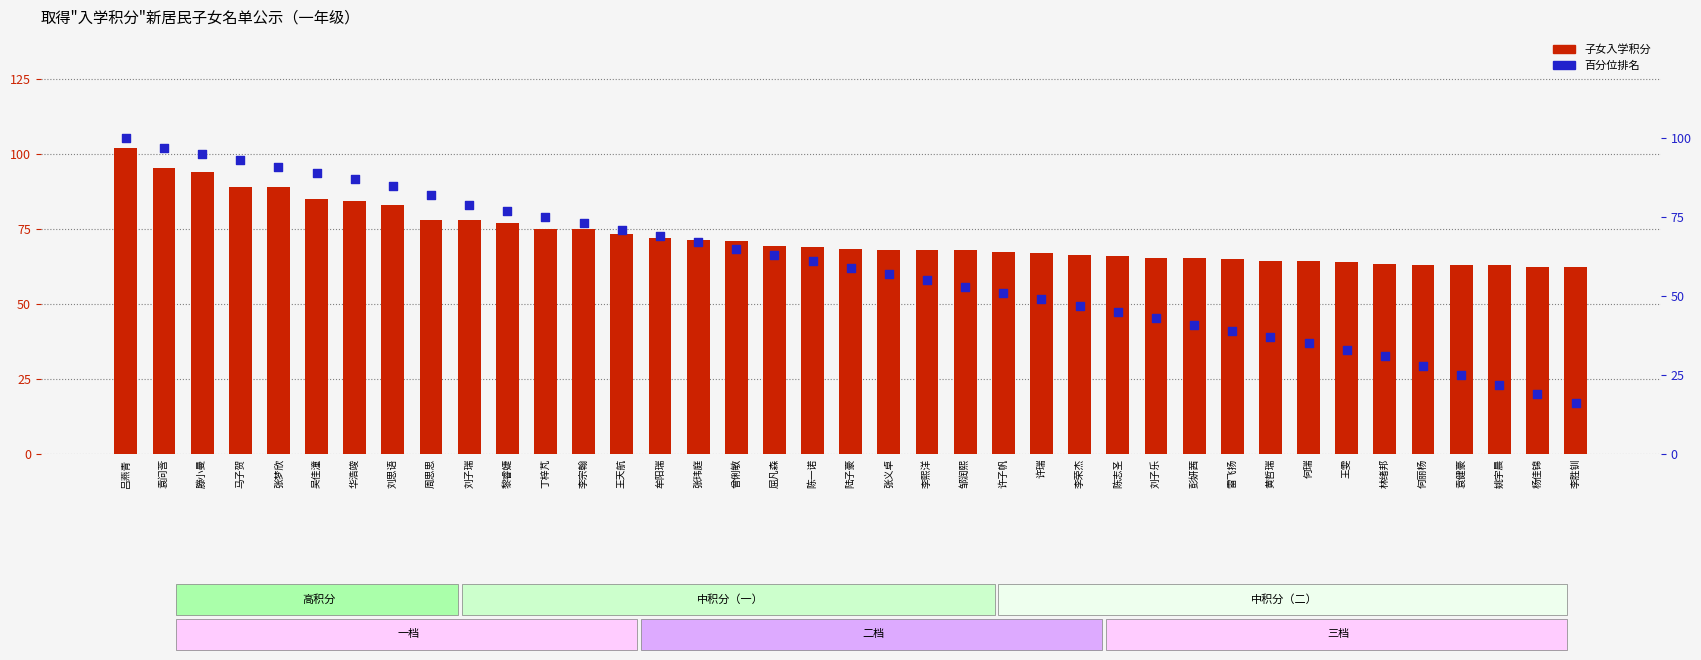

At which category is the sum across all series the highest?

吕燕青